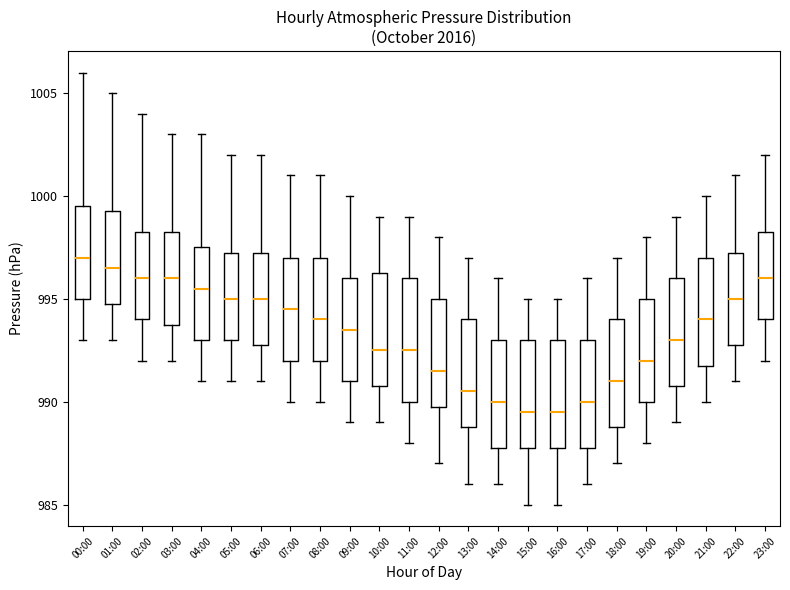

Reading left to right, transcribe this box plot: for each box, give where its median line is, the range the box spans, and where its two whiskers end, as read against the y-axis. The values are not printed on the chart, so give them approximately, as read against the axis.

00:00: median 997.0, box 995.0 to 999.5, whiskers 993.0 to 1006.0
01:00: median 996.5, box 995.0 to 999.5, whiskers 993.0 to 1005.0
02:00: median 996.0, box 994.0 to 998.5, whiskers 992.0 to 1004.0
03:00: median 996.0, box 994.0 to 998.5, whiskers 992.0 to 1003.0
04:00: median 995.5, box 993.0 to 997.5, whiskers 991.0 to 1003.0
05:00: median 995.0, box 993.0 to 997.5, whiskers 991.0 to 1002.0
06:00: median 995.0, box 993.0 to 997.5, whiskers 991.0 to 1002.0
07:00: median 994.5, box 992.0 to 997.0, whiskers 990.0 to 1001.0
08:00: median 994.0, box 992.0 to 997.0, whiskers 990.0 to 1001.0
09:00: median 993.5, box 991.0 to 996.0, whiskers 989.0 to 1000.0
10:00: median 992.5, box 991.0 to 996.5, whiskers 989.0 to 999.0
11:00: median 992.5, box 990.0 to 996.0, whiskers 988.0 to 999.0
12:00: median 991.5, box 990.0 to 995.0, whiskers 987.0 to 998.0
13:00: median 990.5, box 989.0 to 994.0, whiskers 986.0 to 997.0
14:00: median 990.0, box 988.0 to 993.0, whiskers 986.0 to 996.0
15:00: median 989.5, box 988.0 to 993.0, whiskers 985.0 to 995.0
16:00: median 989.5, box 988.0 to 993.0, whiskers 985.0 to 995.0
17:00: median 990.0, box 988.0 to 993.0, whiskers 986.0 to 996.0
18:00: median 991.0, box 989.0 to 994.0, whiskers 987.0 to 997.0
19:00: median 992.0, box 990.0 to 995.0, whiskers 988.0 to 998.0
20:00: median 993.0, box 991.0 to 996.0, whiskers 989.0 to 999.0
21:00: median 994.0, box 992.0 to 997.0, whiskers 990.0 to 1000.0
22:00: median 995.0, box 993.0 to 997.5, whiskers 991.0 to 1001.0
23:00: median 996.0, box 994.0 to 998.5, whiskers 992.0 to 1002.0